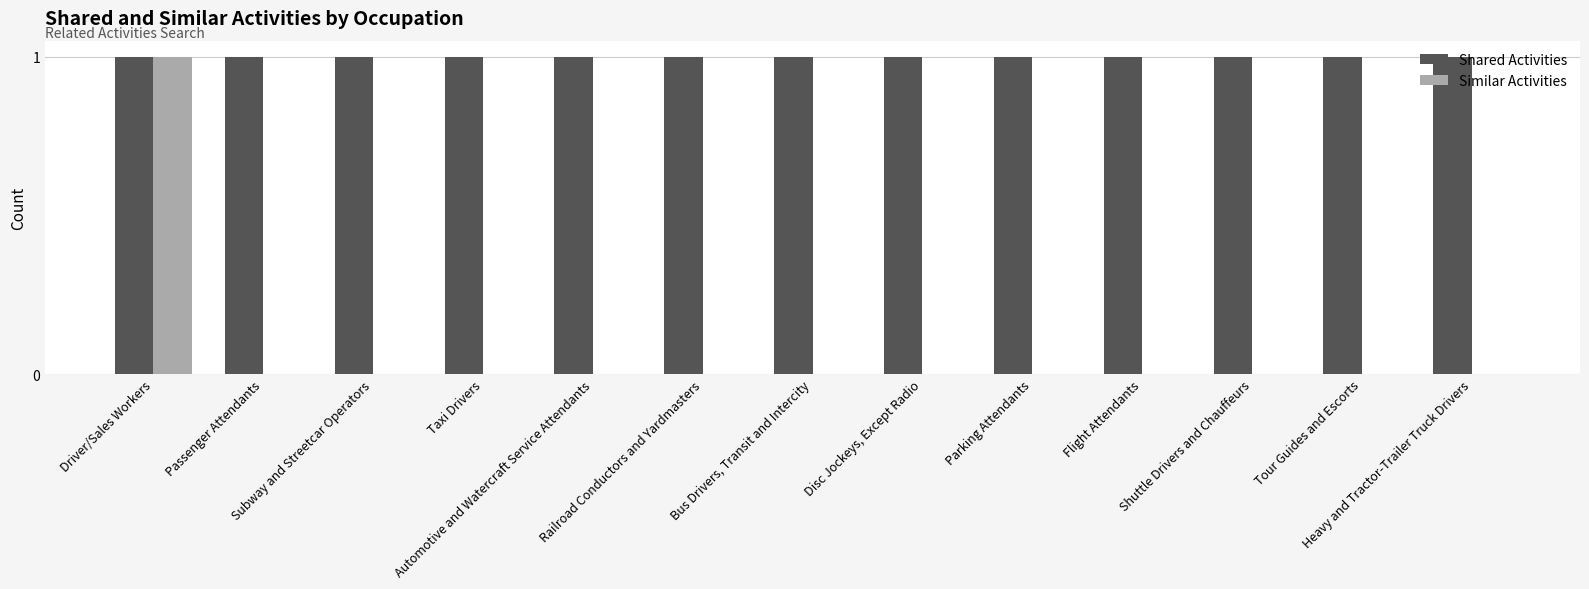

Is it true that Shared Activities equals 1 at Tour Guides and Escorts?

True